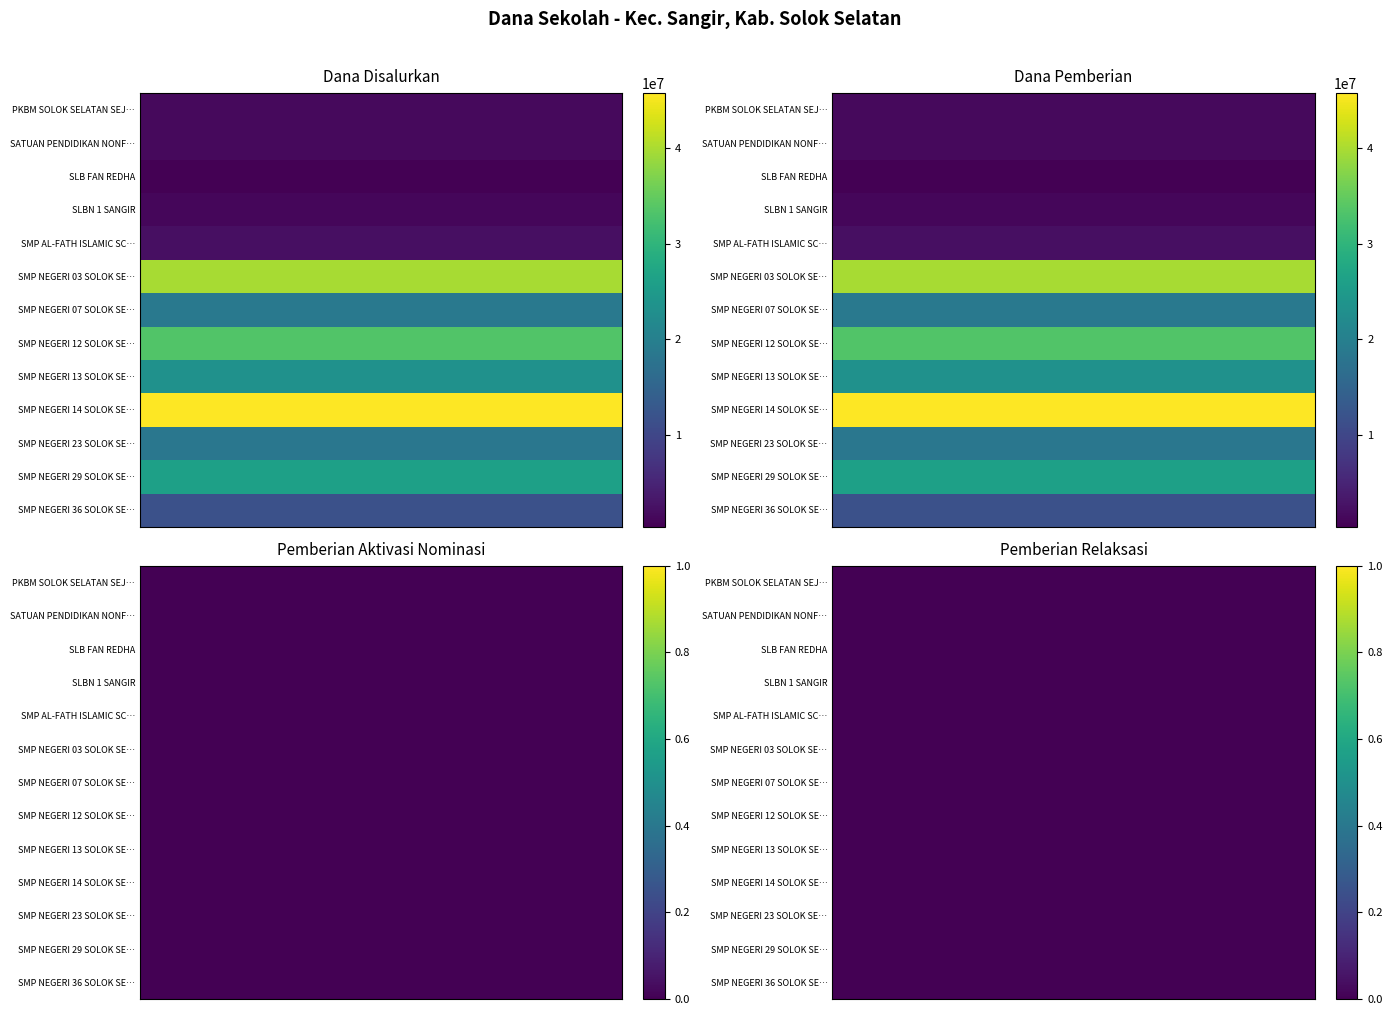

Which series changed the most between 0 and 2?

SMP NEGERI 14 SOLOK SELATAN